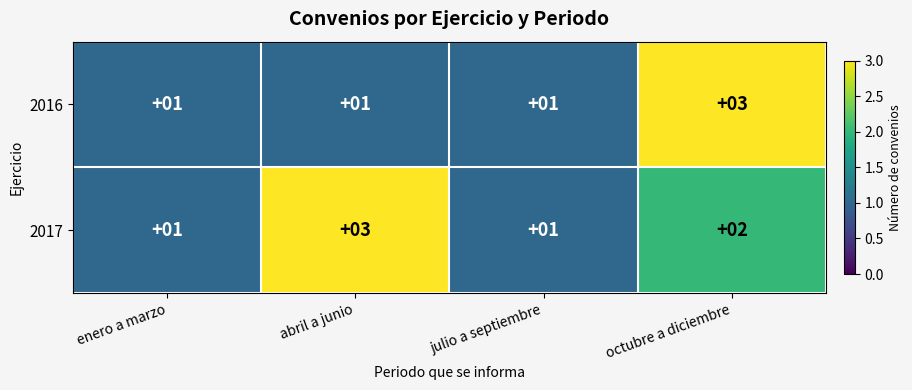

Reading right to left, what are all the values shown in this chart?

2016: 3	1	1	1
2017: 2	1	3	1